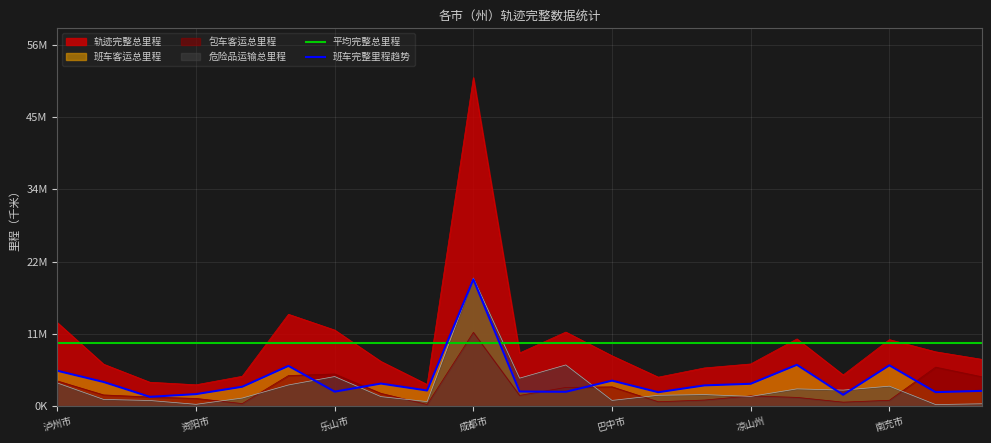

The 班车客运总里程 series shows 5141534.0 at 遂宁市. True or false?

False